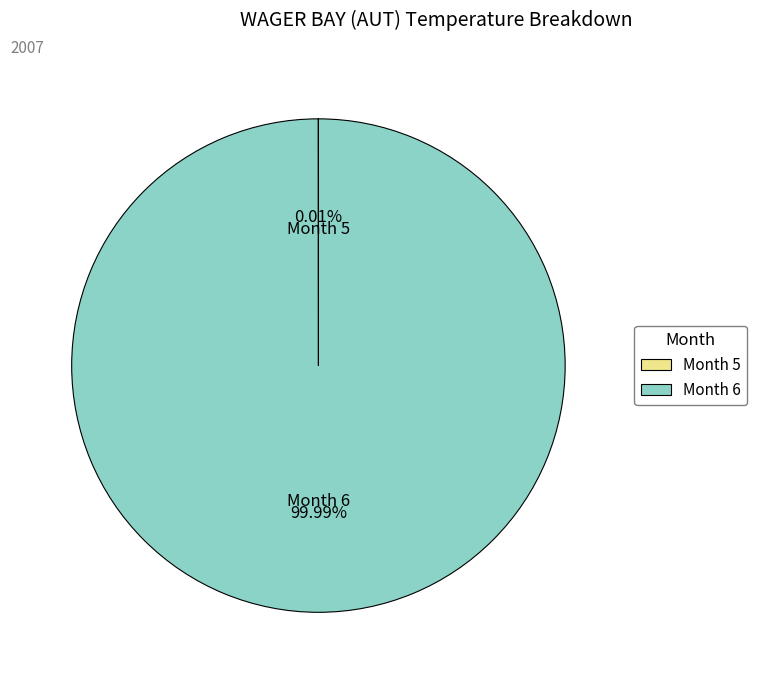

Is there a majority slice in this chart?

Yes